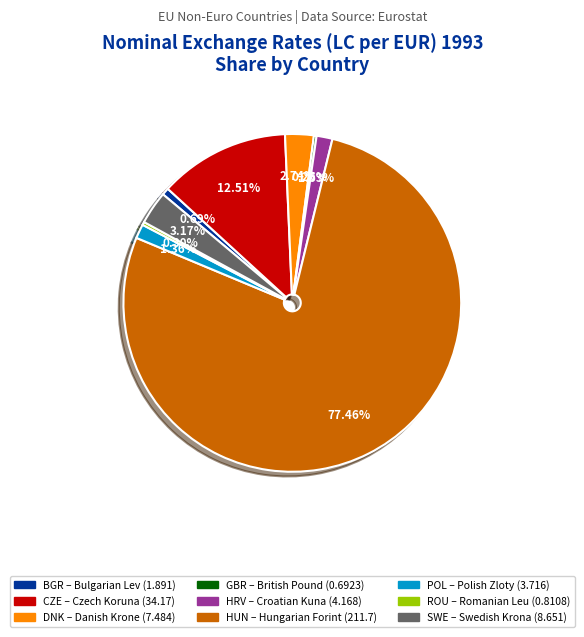

What is the ratio of the value at BGR to the value at HRV?

0.5